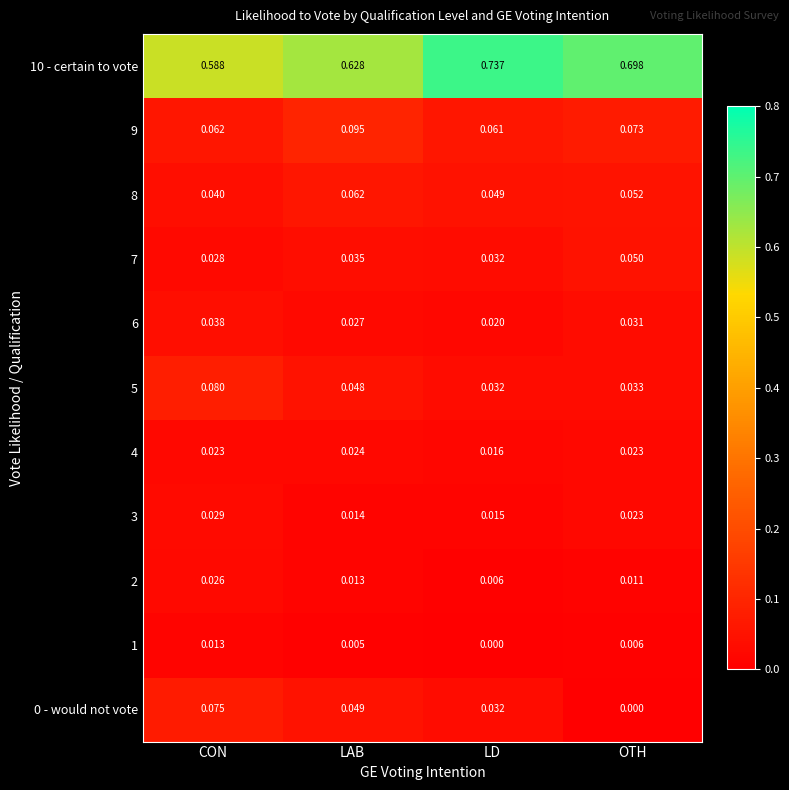

Count the number of categories in the chart.

4